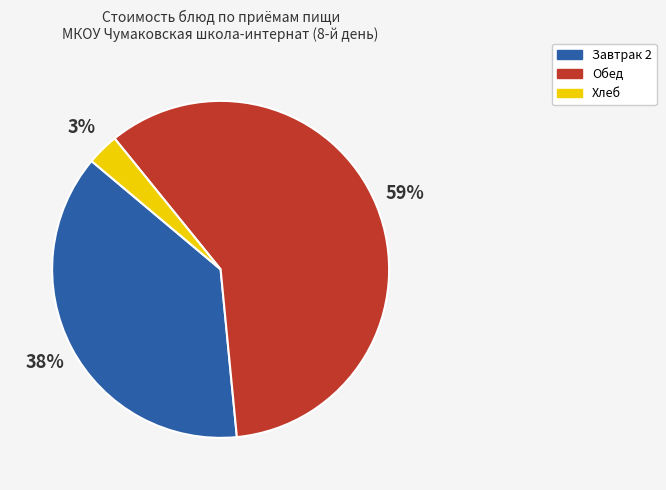

Does any single category account for the majority?

Yes